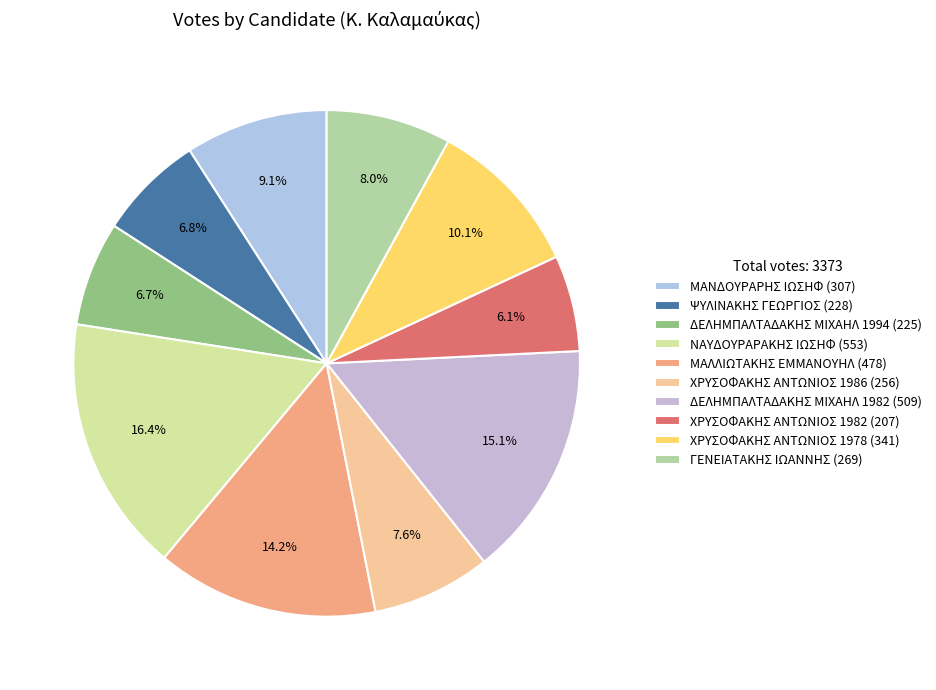

Is there a majority slice in this chart?

No